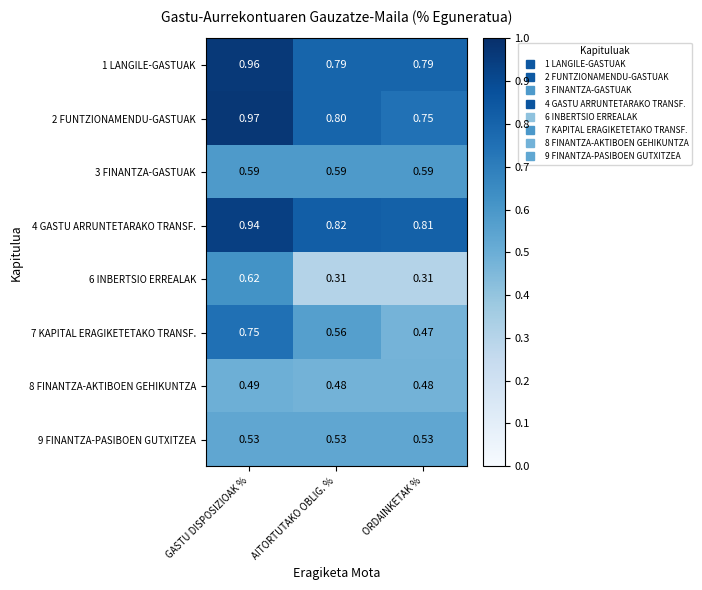

At which category does the chart reach its peak across all series?

GASTU DISPOSIZIOAK %